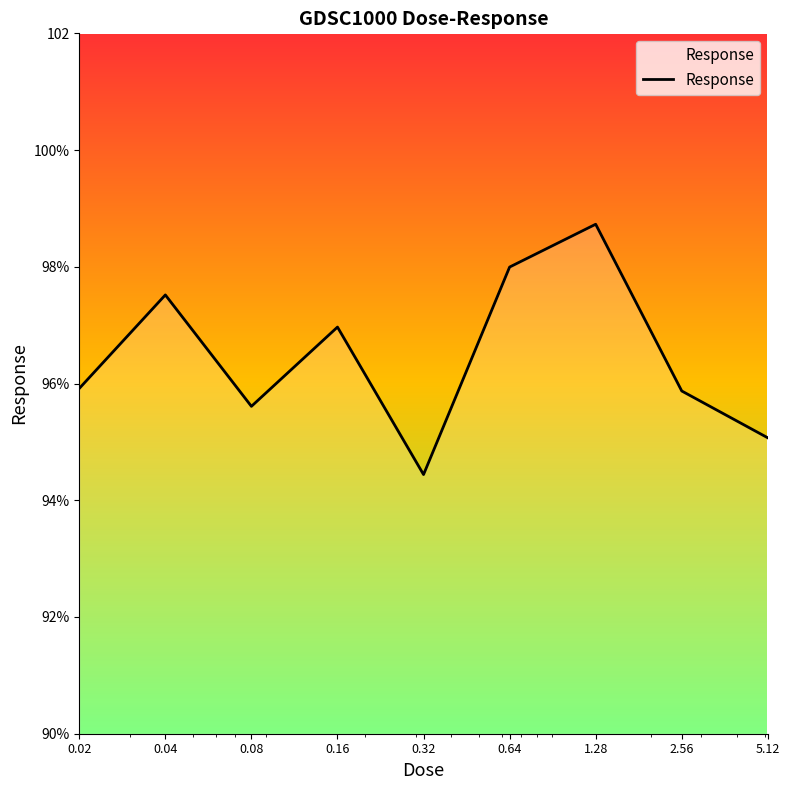

What is the sum of all values?

868.1